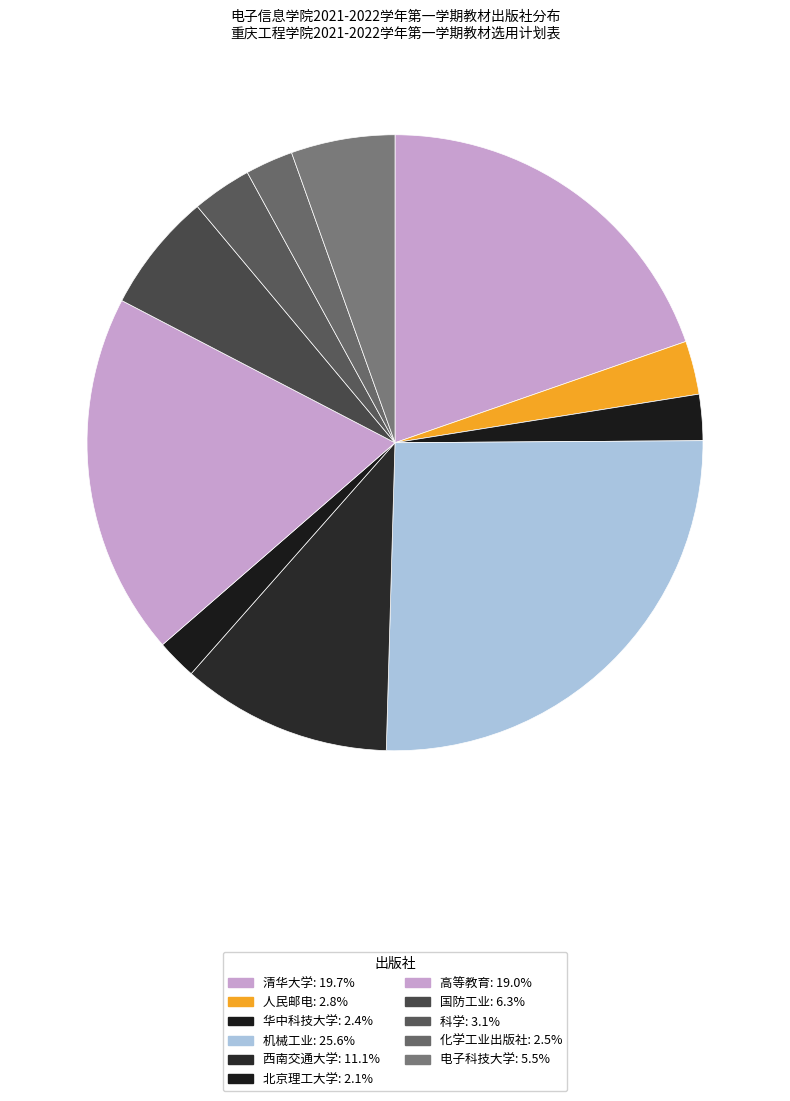

What is the largest slice in the pie chart?

机械工业